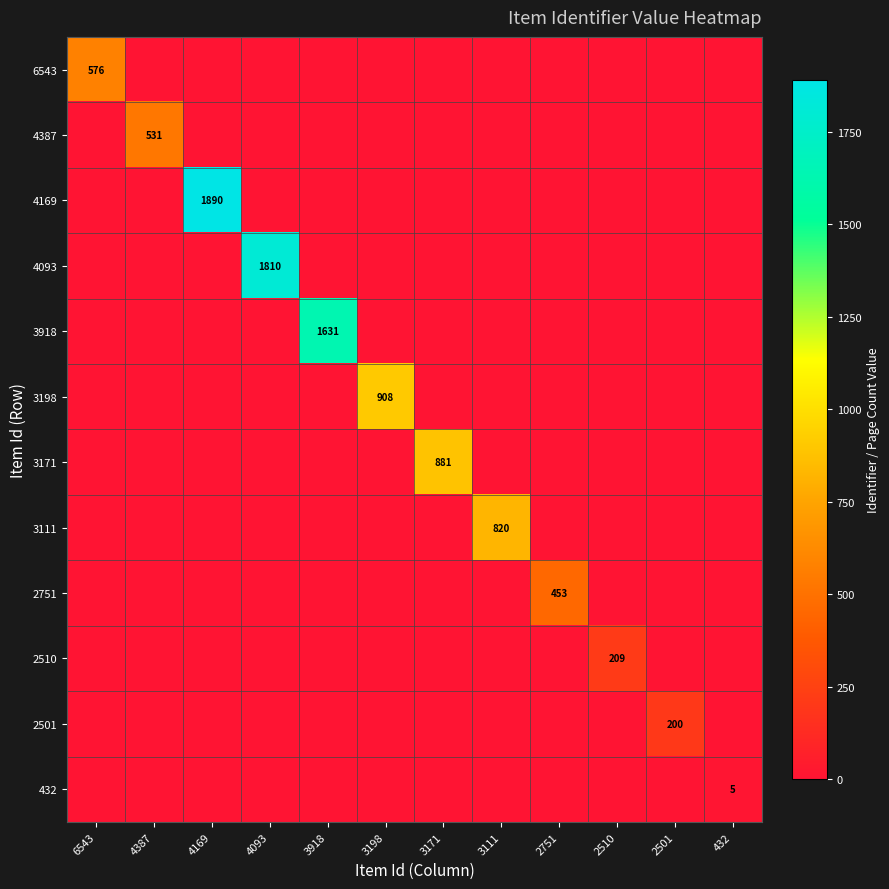

True or false: 3111 has a value of 1209 at 3111.

False